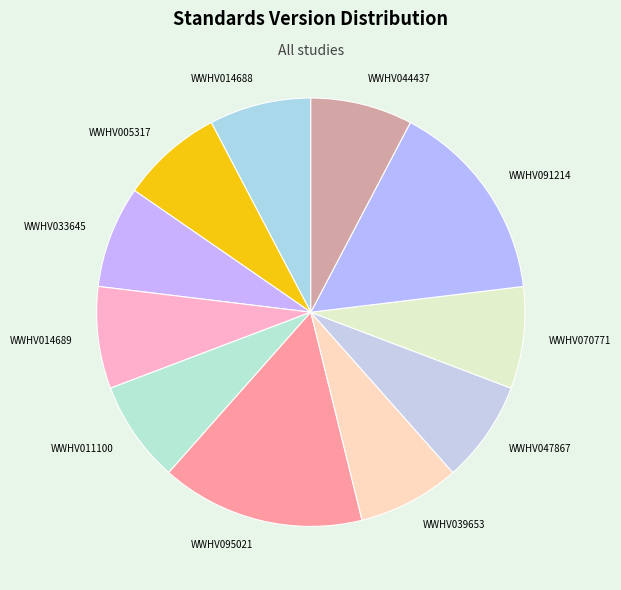

Combined, do WWHV044437 and WWHV011100 account for over 50%?

No